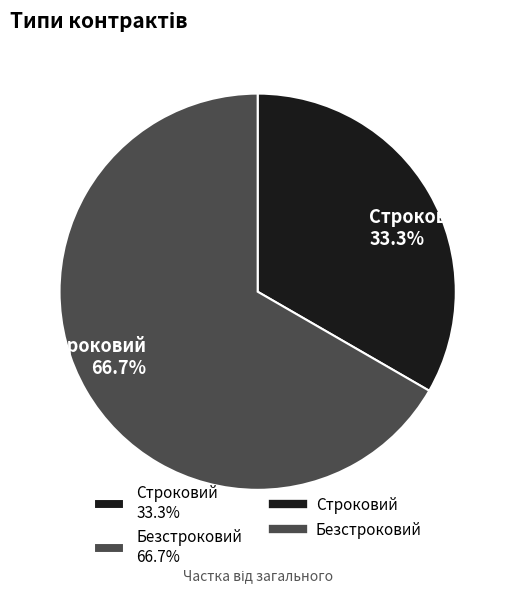

To the nearest percent, what is the combined percentage of Строковий and Безстроковий?

100%